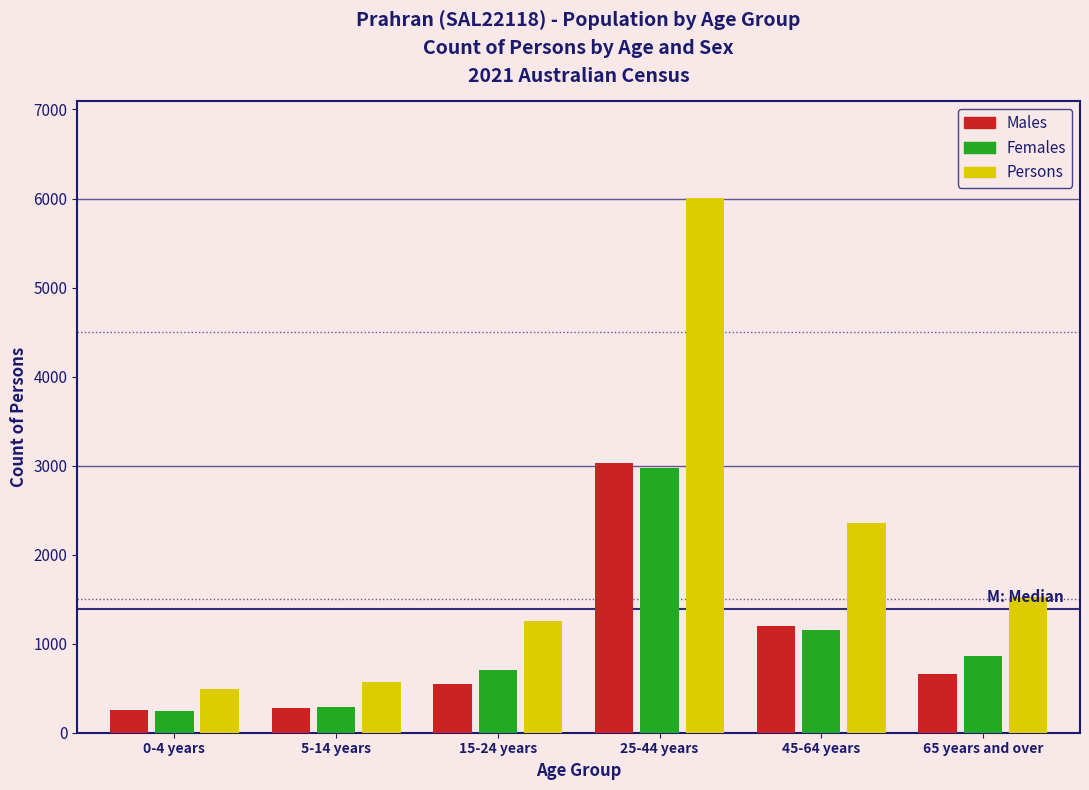

Reading left to right, transcribe all the data shown in this chart.

Males: 250	283	547	3031	1200	662
Females: 244	284	700	2974	1158	862
Persons: 494	565	1253	6009	2358	1523